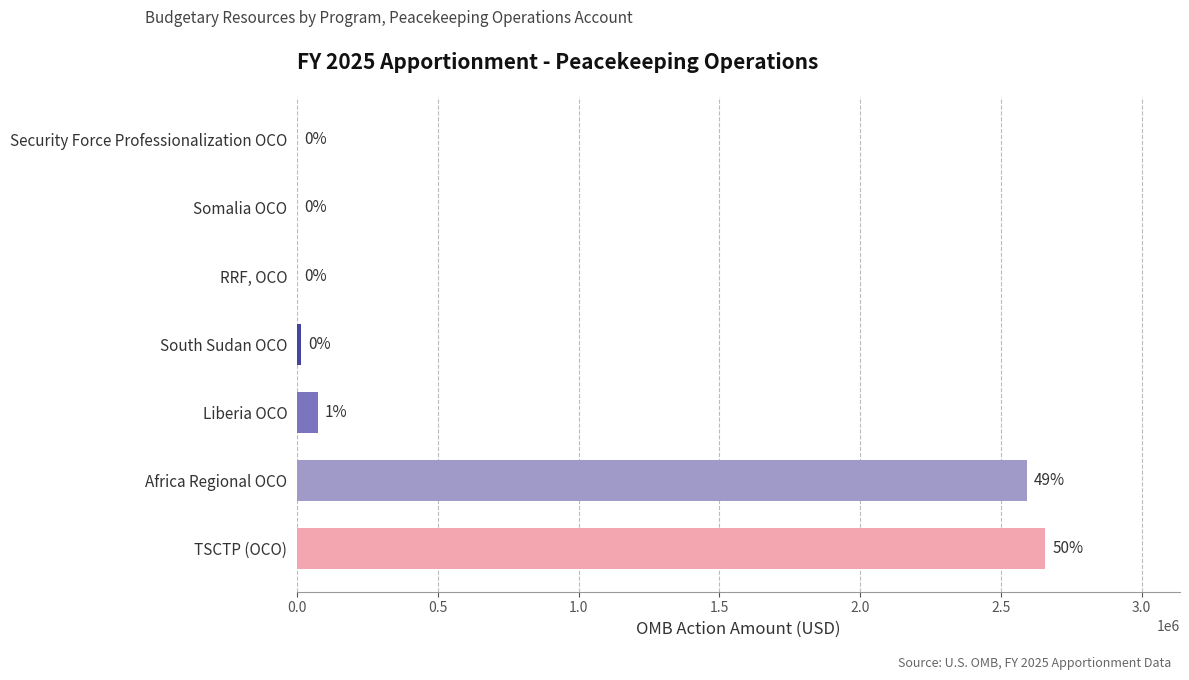

The value at Somalia OCO is 0. True or false?

True